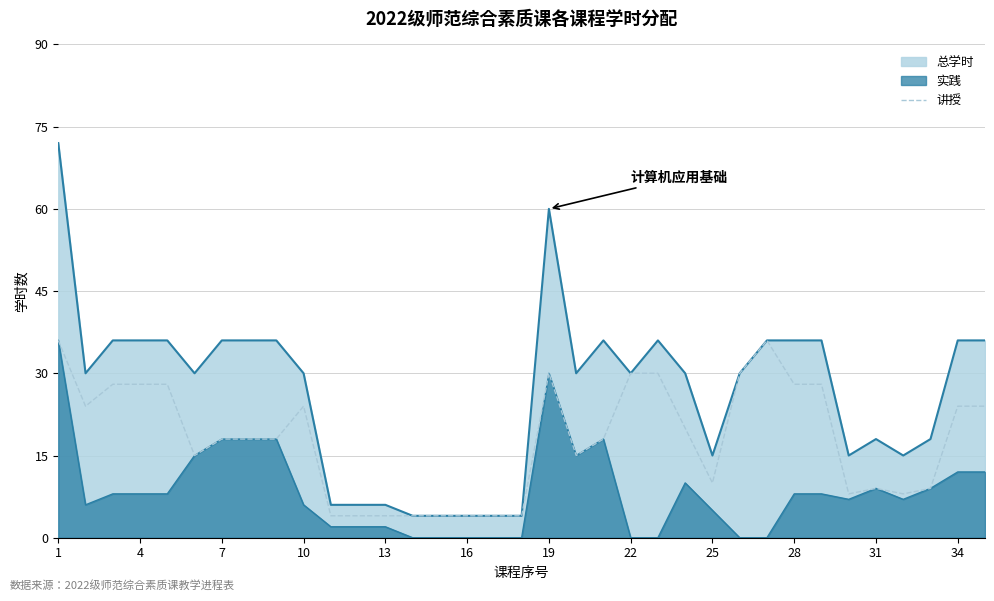

How many lines are shown in the chart?

3